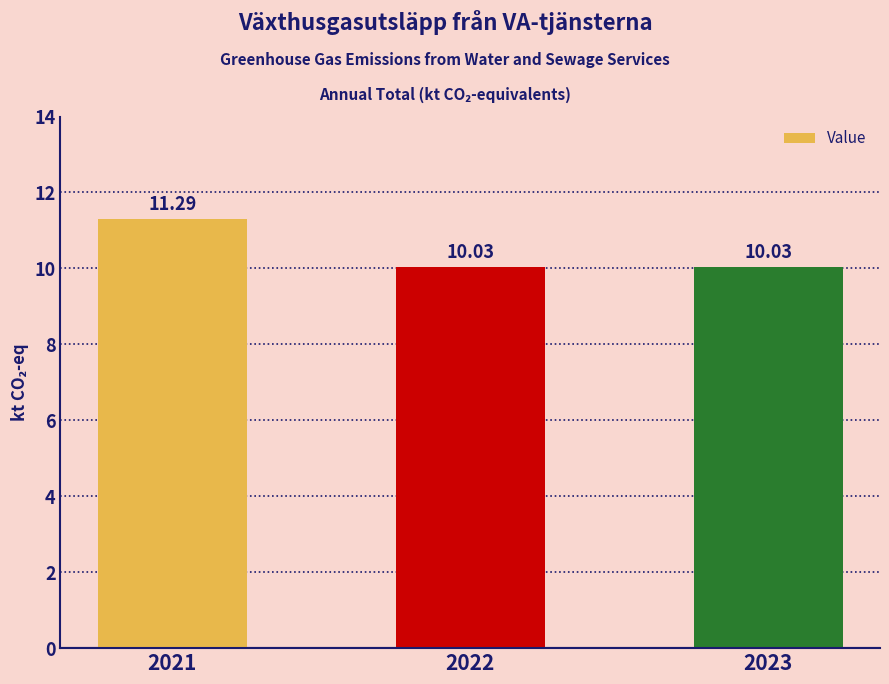

What is the smallest value displayed?

10.0